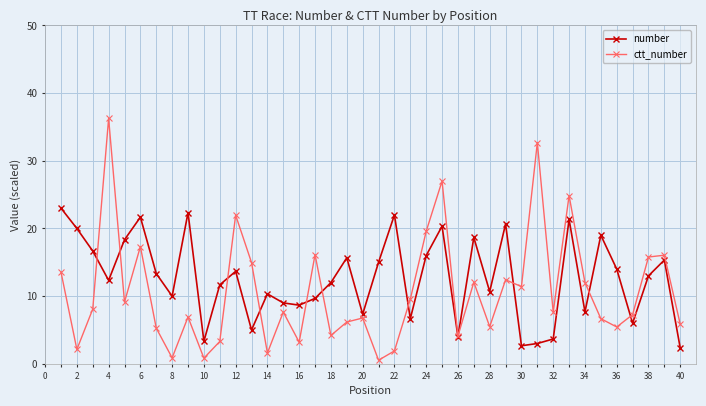

Which series has the largest total across all categories?

number